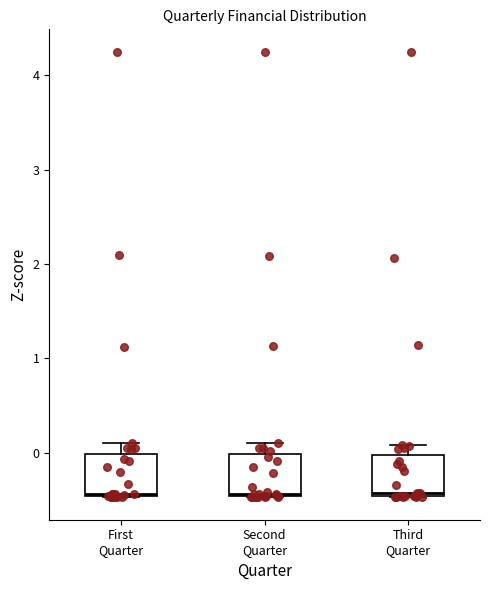

Reading left to right, read every box against the y-axis: the position of its median line, the range the box covers, and the ends of its whiskers. The values are not printed on the chart, so give them approximately, as read against the axis.

First Quarter: median -0.4, box -0.5 to 0.0, whiskers -0.5 to 0.1
Second Quarter: median -0.4, box -0.5 to 0.0, whiskers -0.5 to 0.1
Third Quarter: median -0.4, box -0.5 to 0.0, whiskers -0.5 to 0.1